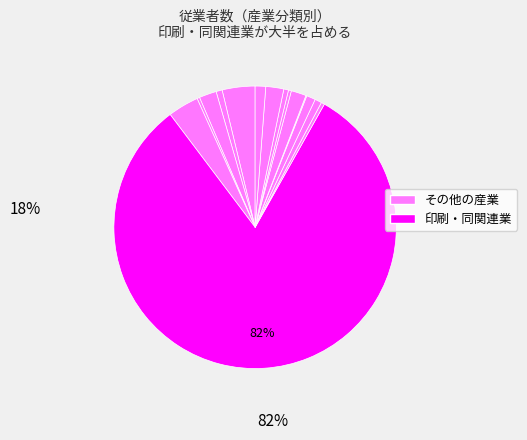

To the nearest percent, what is the average slice percentage?

7%